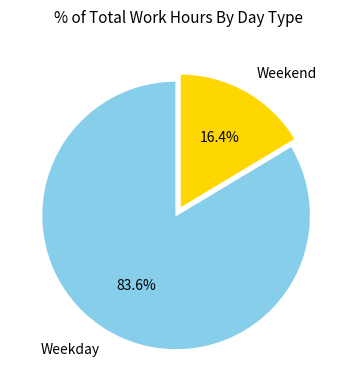

Between Weekend and Weekday, which is larger?

Weekday